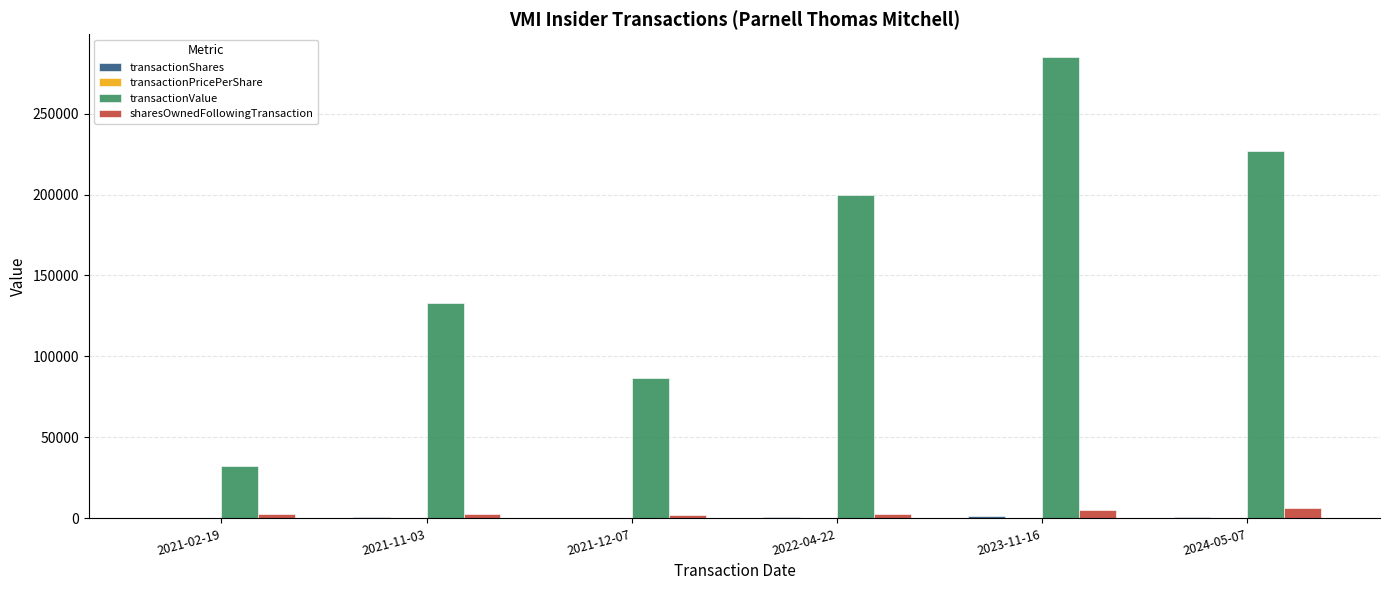

Between 2021-11-03 and 2024-05-07, which series saw the biggest shift?

transactionValue